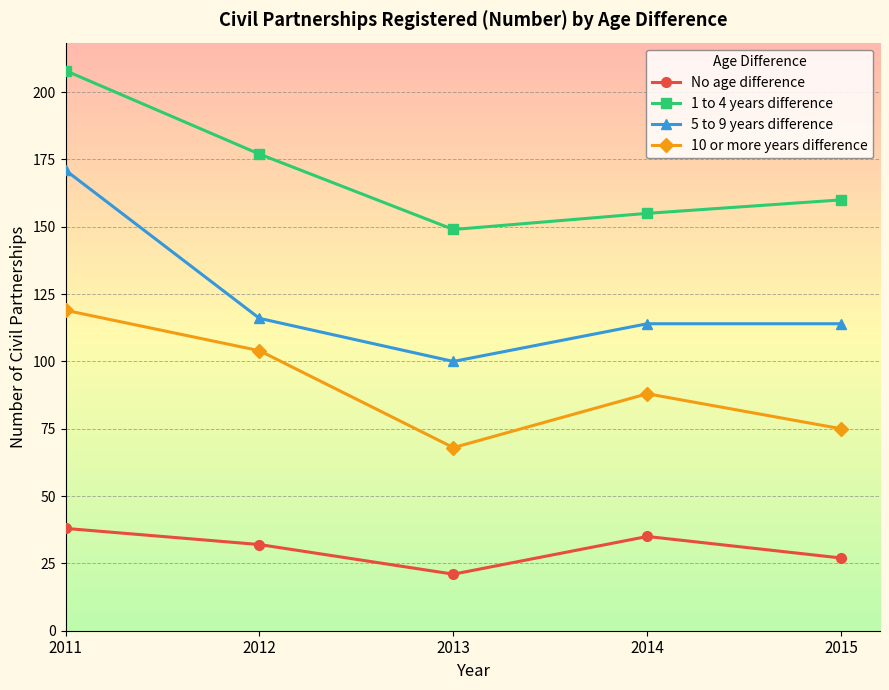

Which series has the largest range (max minus min)?

5 to 9 years difference